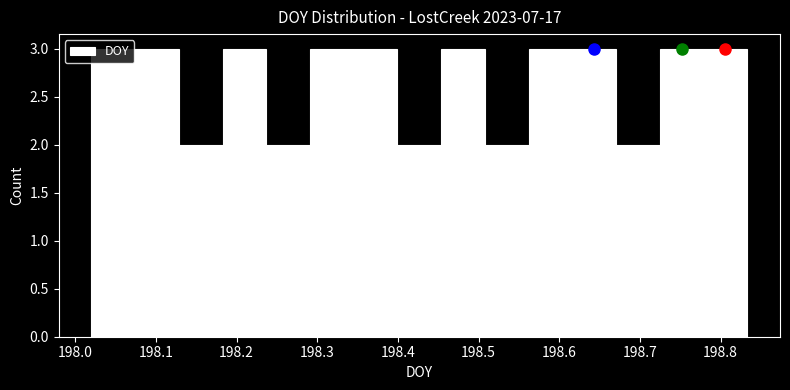

Reading left to right, transcribe this chart: for each bar, give the range it covers on the x-axis and its height. Neither the bar edges nor the heights are printed on the chart, so give them approximately, as read against the axes.

198.02 to 198.07: 3
198.07 to 198.13: 3
198.13 to 198.18: 2
198.18 to 198.24: 3
198.24 to 198.29: 2
198.29 to 198.35: 3
198.35 to 198.40: 3
198.40 to 198.45: 2
198.45 to 198.51: 3
198.51 to 198.56: 2
198.56 to 198.62: 3
198.62 to 198.67: 3
198.67 to 198.72: 2
198.72 to 198.78: 3
198.78 to 198.83: 3